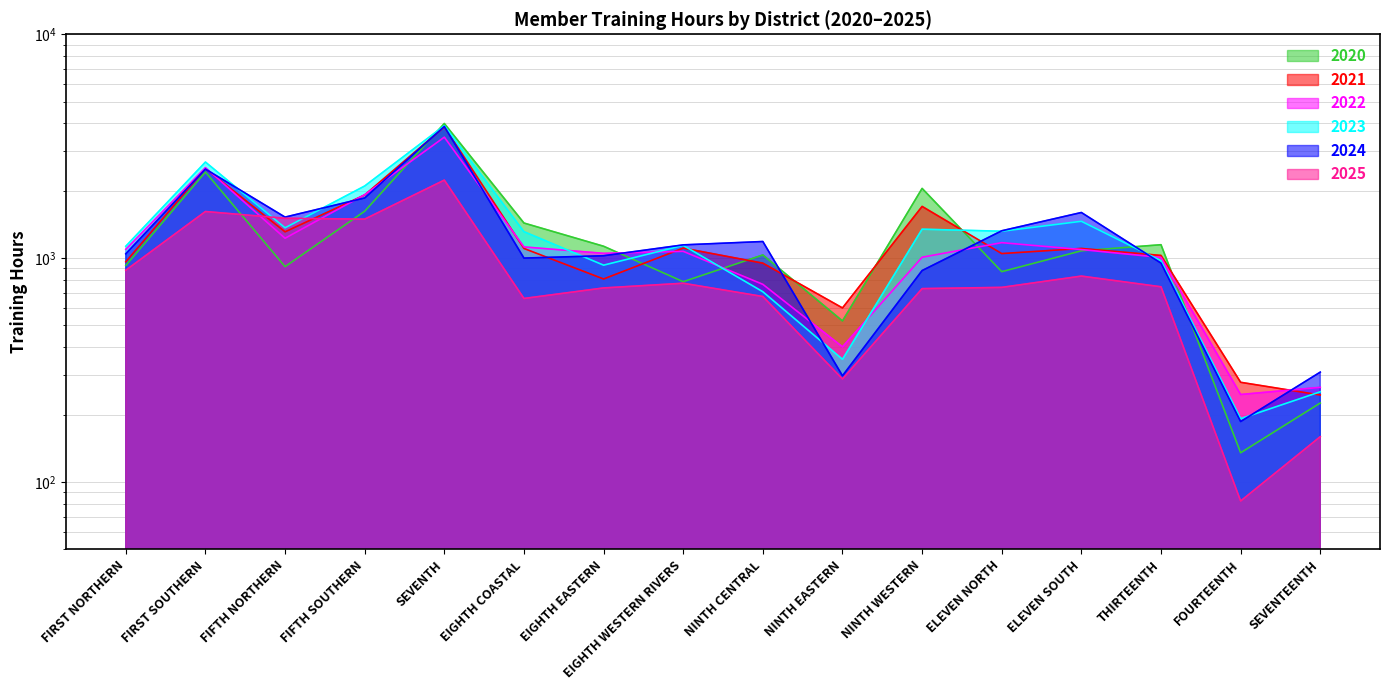

What is the label of the 15th point from the left?

FOURTEENTH